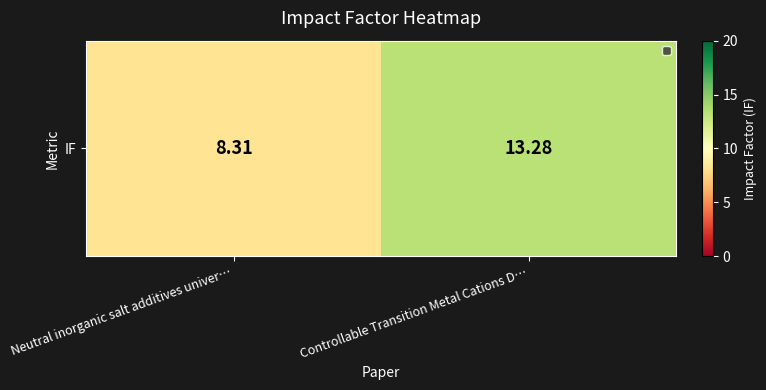

What is the sum of the values at Controllable Transition Metal Cations D… and Neutral inorganic salt additives univer…?

21.6